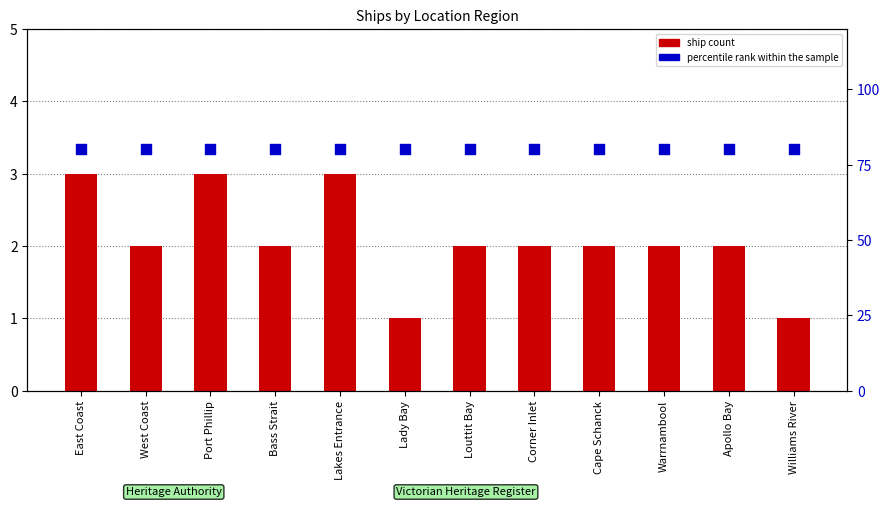

What are all the series names shown in the legend?

ship count, percentile rank within the sample